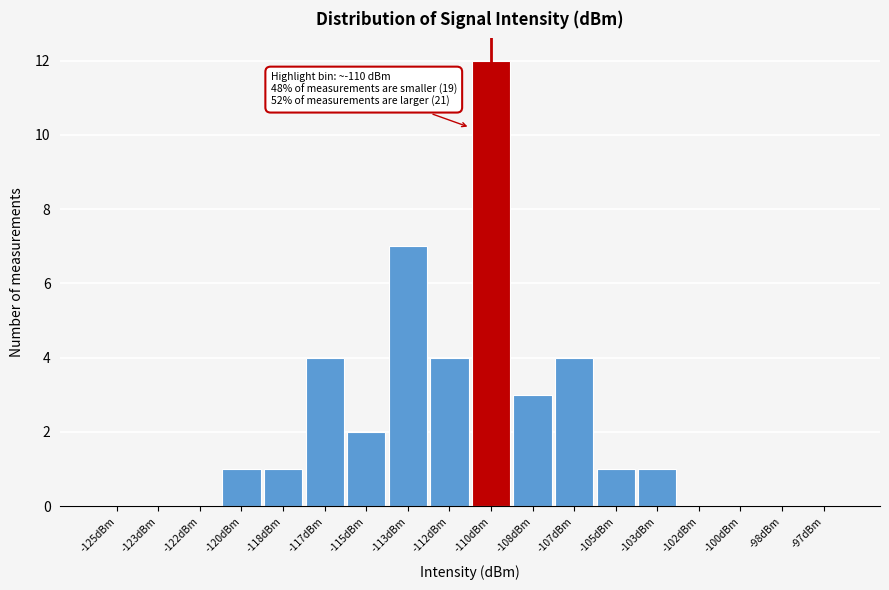

Reading right to left, list all the values displayed in this chart.

-97dBm=0	-98dBm=0	-100dBm=0	-102dBm=0	-103dBm=1	-105dBm=1	-107dBm=4	-108dBm=3	-110dBm=12	-112dBm=4	-113dBm=7	-115dBm=2	-117dBm=4	-118dBm=1	-120dBm=1	-122dBm=0	-123dBm=0	-125dBm=0